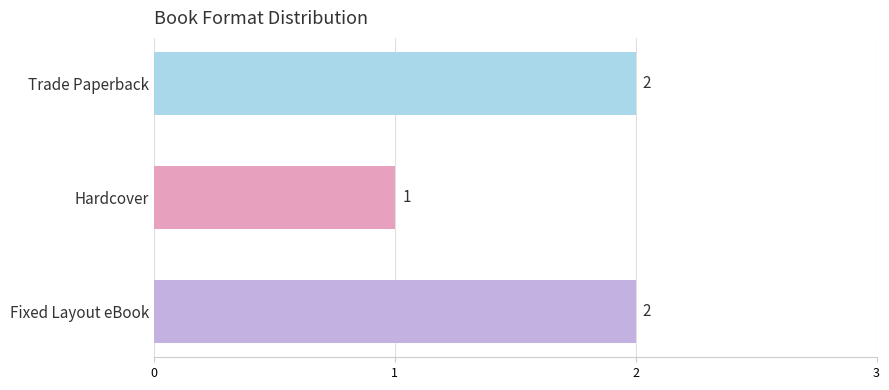

How many bars are there in total?

3